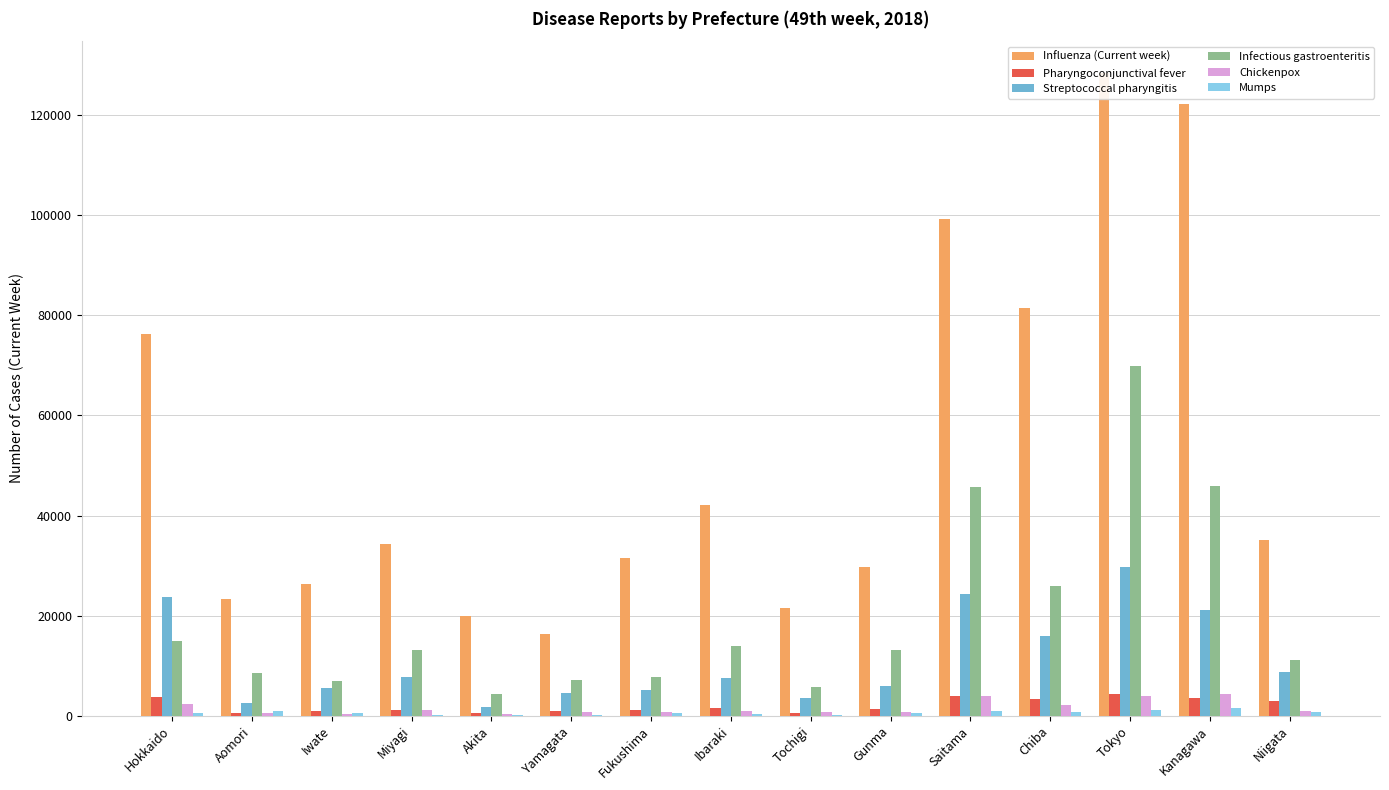

How many series are shown in this chart?

6